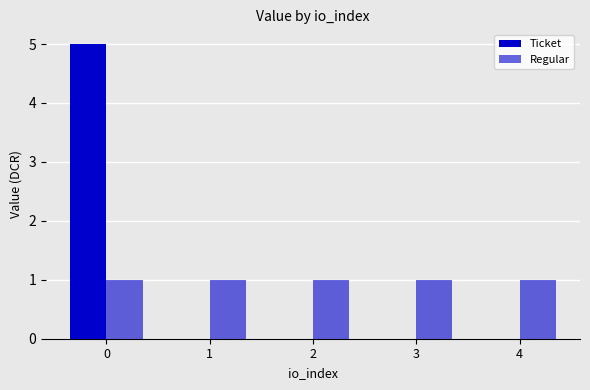

List the labels in order of Regular value, smallest first.

0, 1, 2, 3, 4